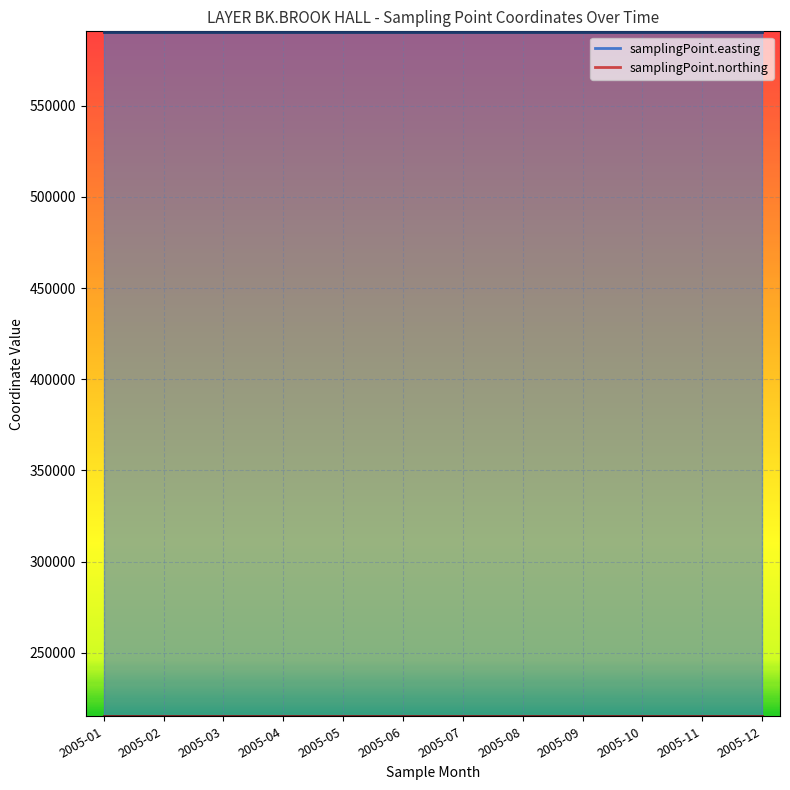

How many lines are shown in the chart?

2